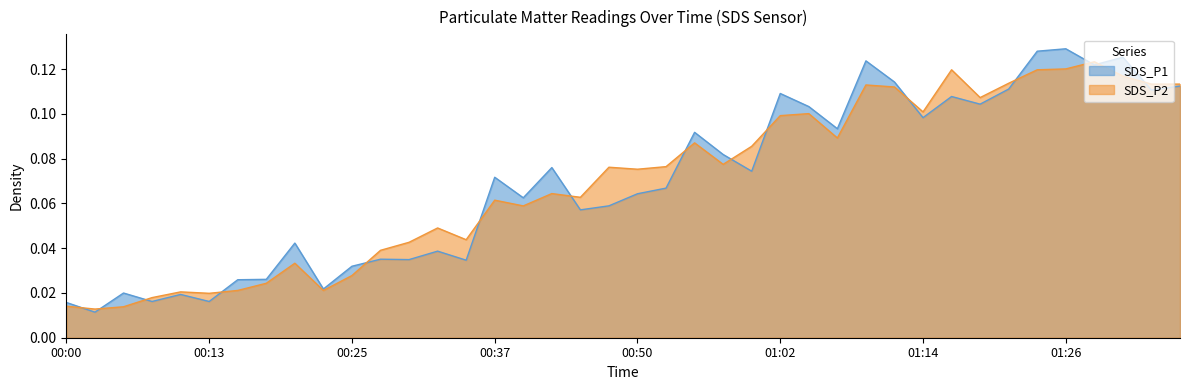

Between which two adjacent categories do SDS_P2 and SDS_P1 first intersect?

00:00 and 00:03